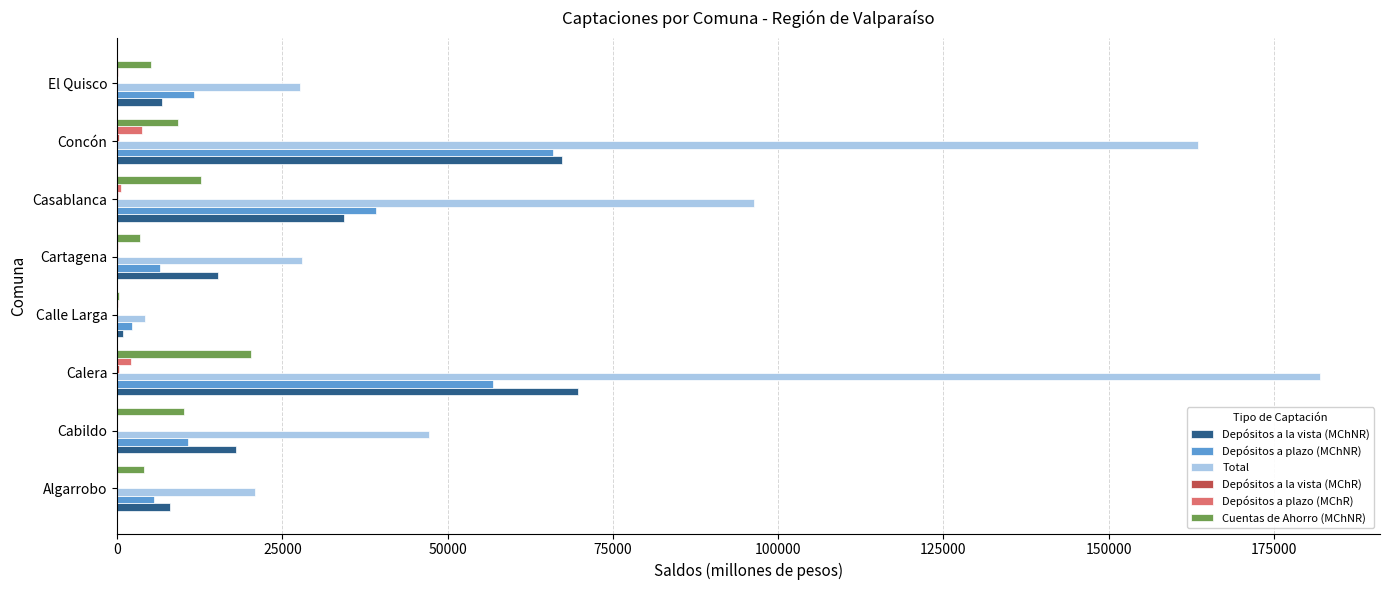

Which series changed the most between Calle Larga and Cartagena?

Total